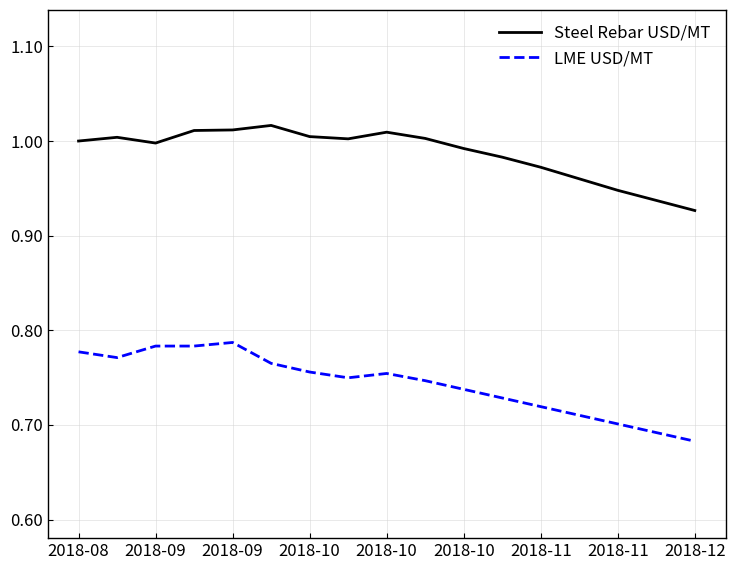

True or false: Steel Rebar USD/MT and LME USD/MT cross at least once.

False